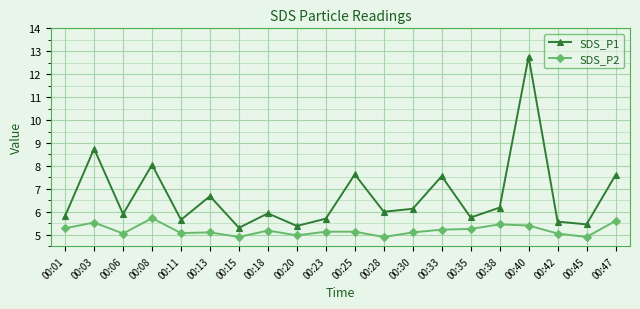

True or false: SDS_P1 has more than 1 interior local peaks.

True